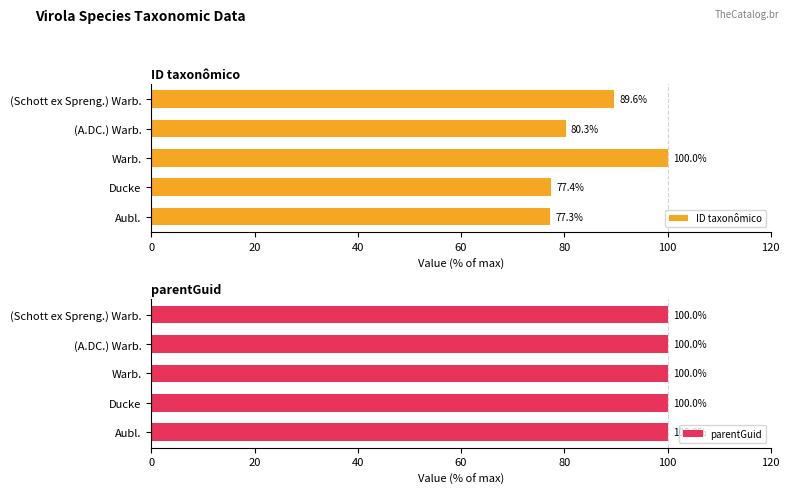

The ID taxonômico series shows 104.0 at Ducke. True or false?

False